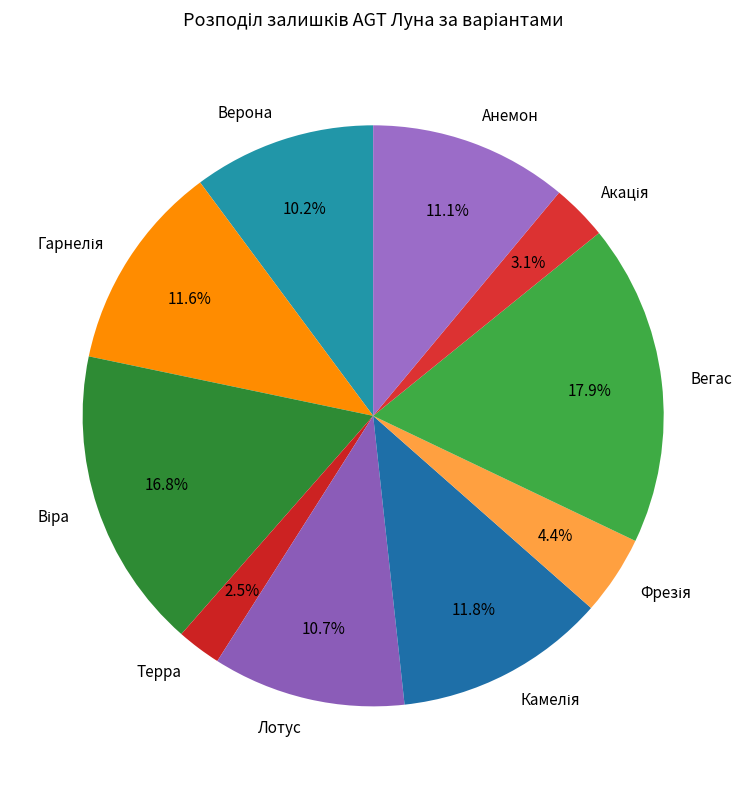

Is there a majority slice in this chart?

No